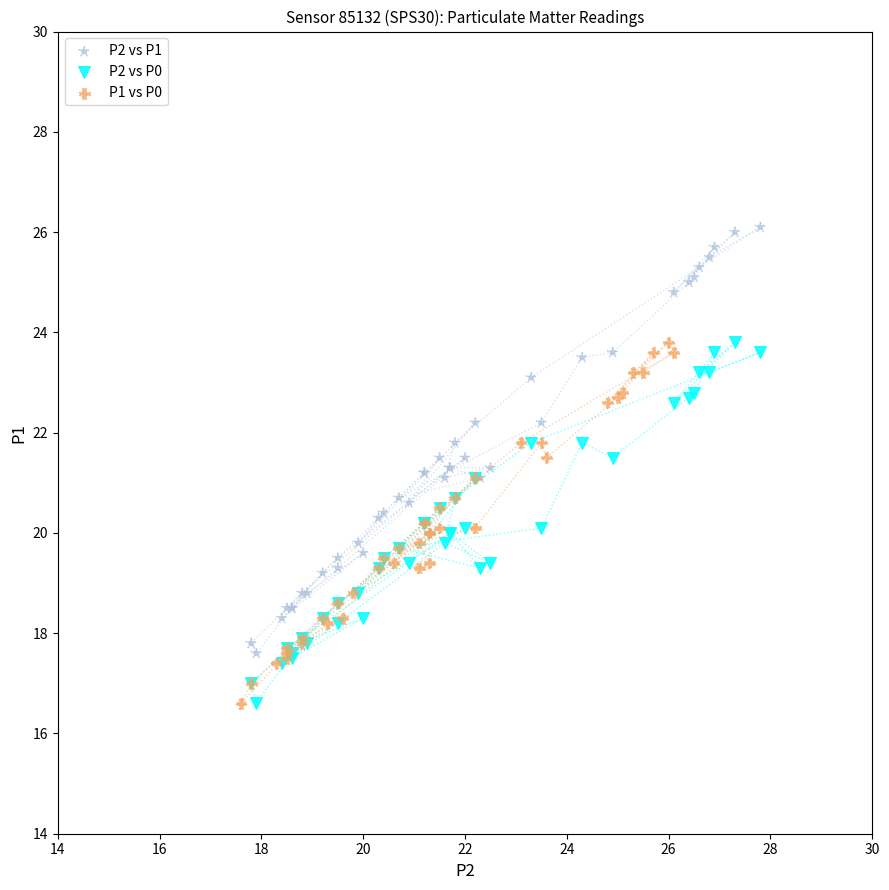

Which series reaches the maximum Y coordinate?

P2 vs P1